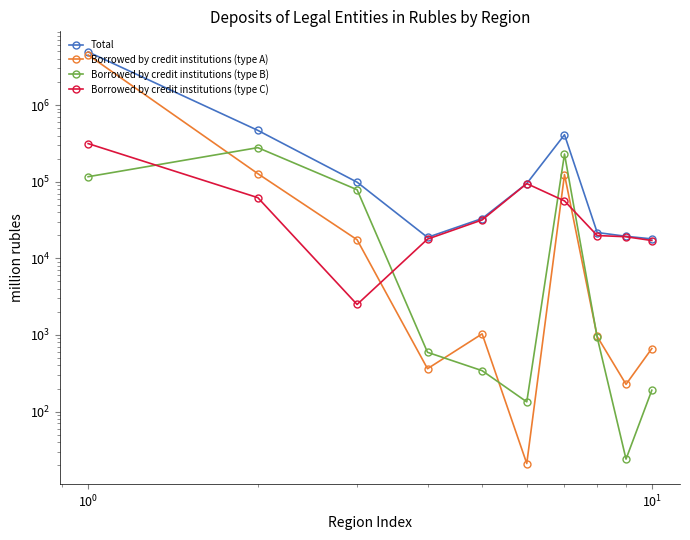

Which series ends up on top after the final intersection of Borrowed by credit institutions (type A) and Borrowed by credit institutions (type C)?

Borrowed by credit institutions (type C)